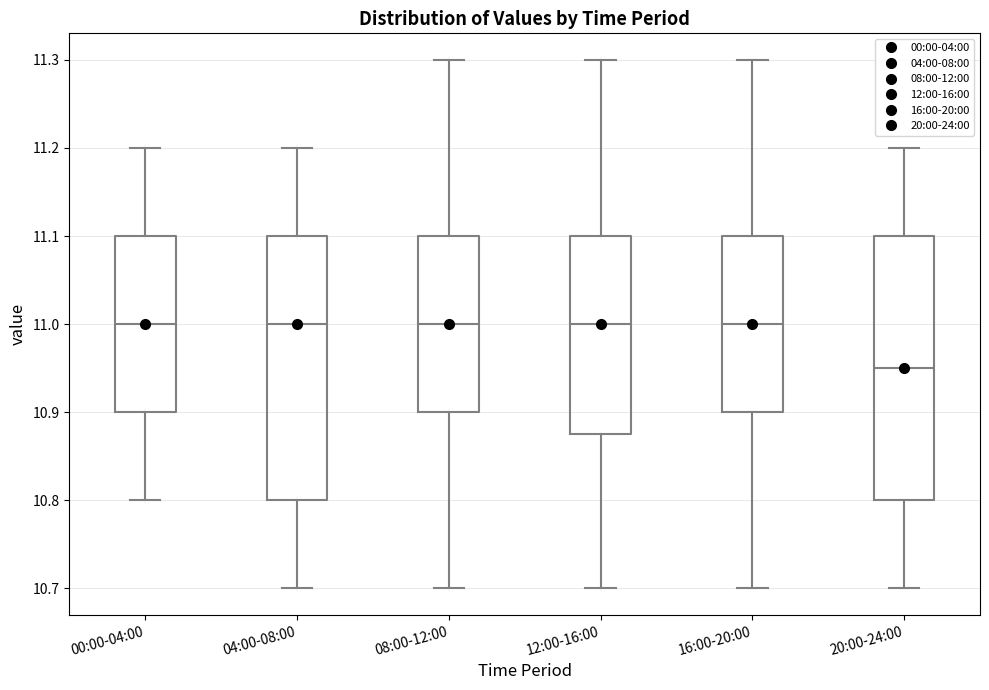

Reading left to right, transcribe this box plot: for each box, give where its median line is, the range the box spans, and where its two whiskers end, as read against the y-axis. The values are not printed on the chart, so give them approximately, as read against the axis.

00:00-04:00: median 11.00, box 10.90 to 11.10, whiskers 10.80 to 11.20
04:00-08:00: median 11.00, box 10.80 to 11.10, whiskers 10.70 to 11.20
08:00-12:00: median 11.00, box 10.90 to 11.10, whiskers 10.70 to 11.30
12:00-16:00: median 11.00, box 10.88 to 11.10, whiskers 10.70 to 11.30
16:00-20:00: median 11.00, box 10.90 to 11.10, whiskers 10.70 to 11.30
20:00-24:00: median 10.95, box 10.80 to 11.10, whiskers 10.70 to 11.20